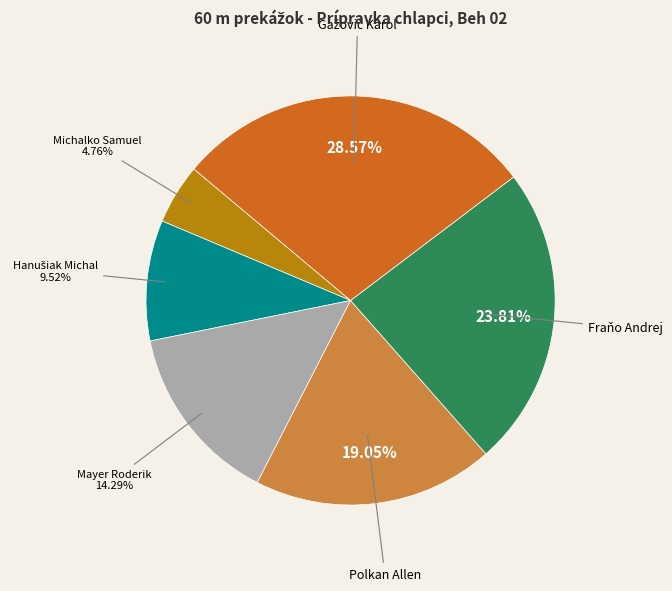

Combined, do Polkan Allen and Michalko Samuel account for over 50%?

No